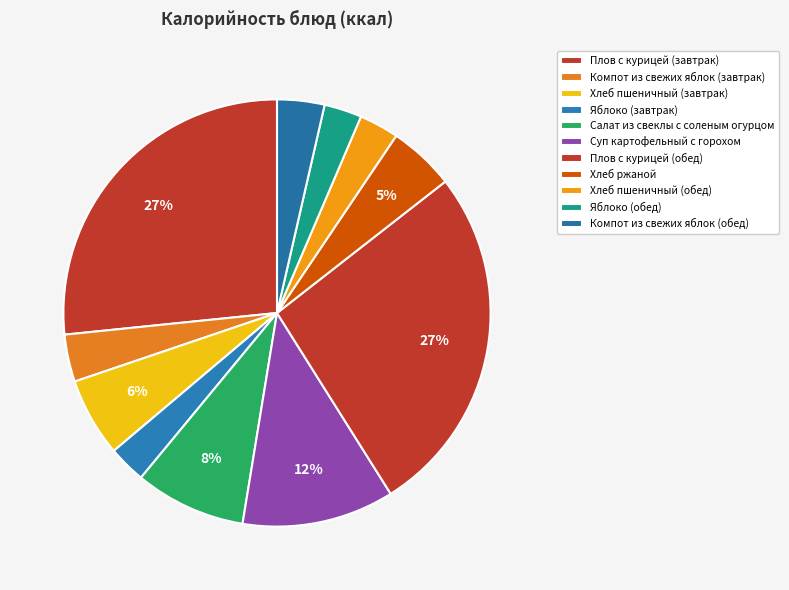

To the nearest percent, what is the difference between the Салат из свеклы с соленым огурцом and Компот из свежих яблок (обед) slice percentages?

5%